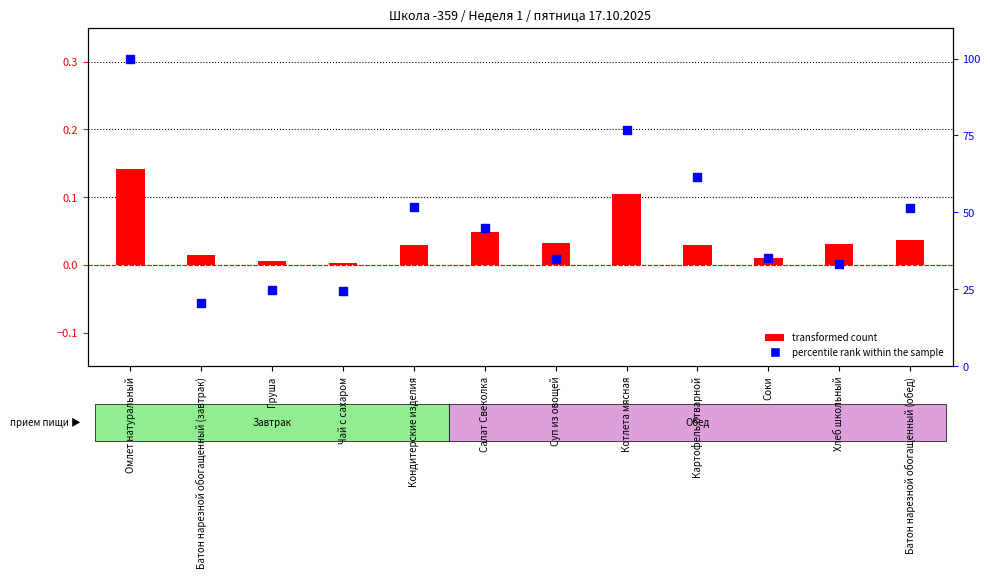

What are all the series names shown in the legend?

transformed count, percentile rank within the sample